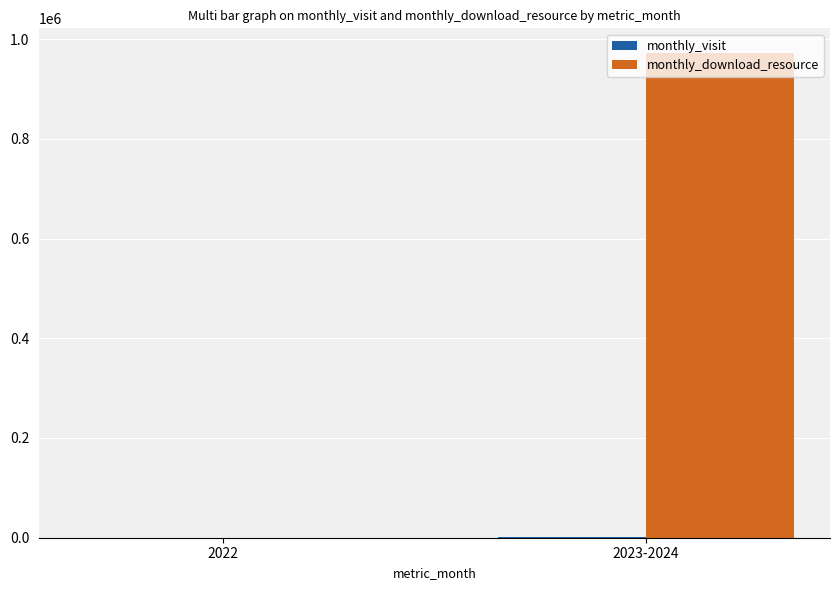

What is the greatest value displayed?

972858